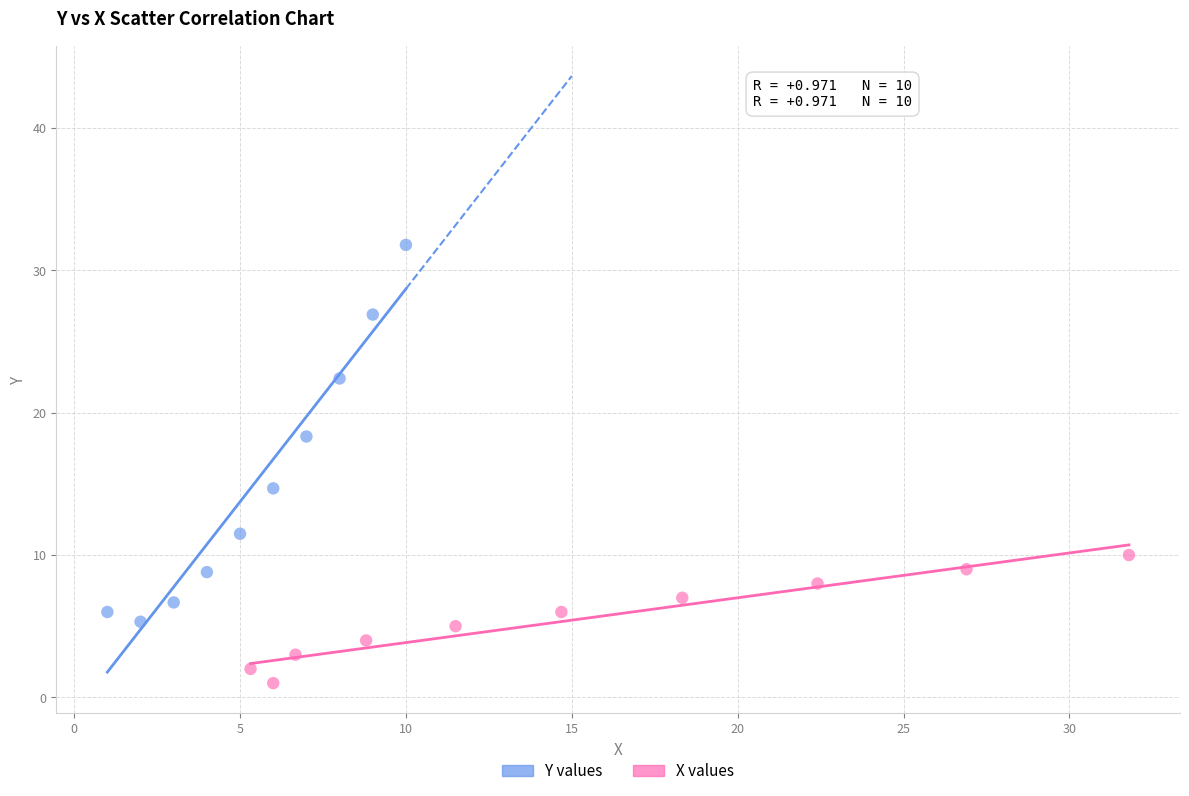

Which series reaches the maximum Y coordinate?

Y values